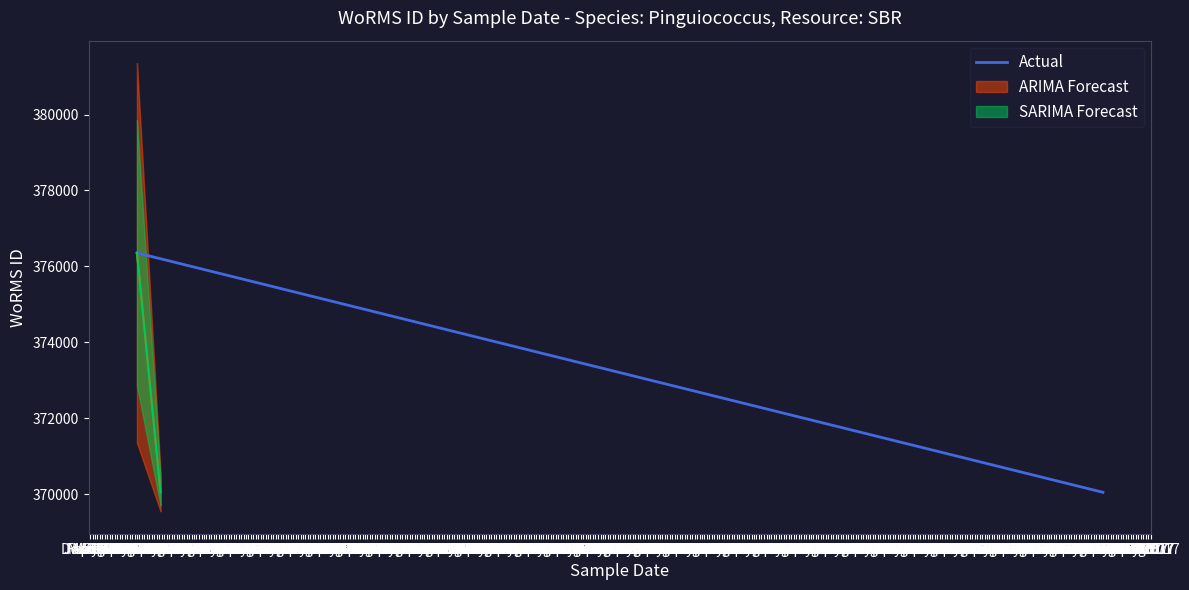

How many lines are shown in the chart?

1